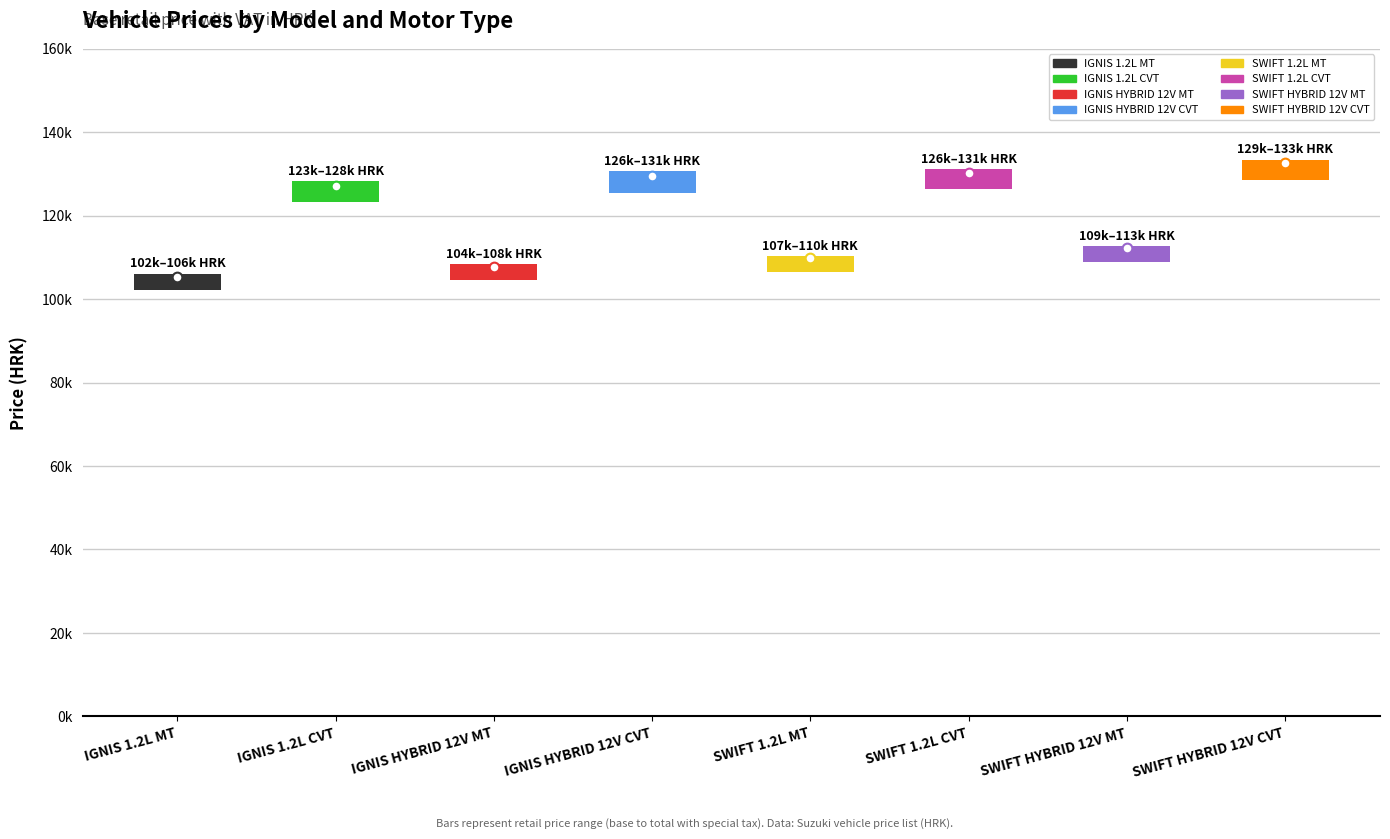

What is the minimum value for Total price HRK?

106113.3